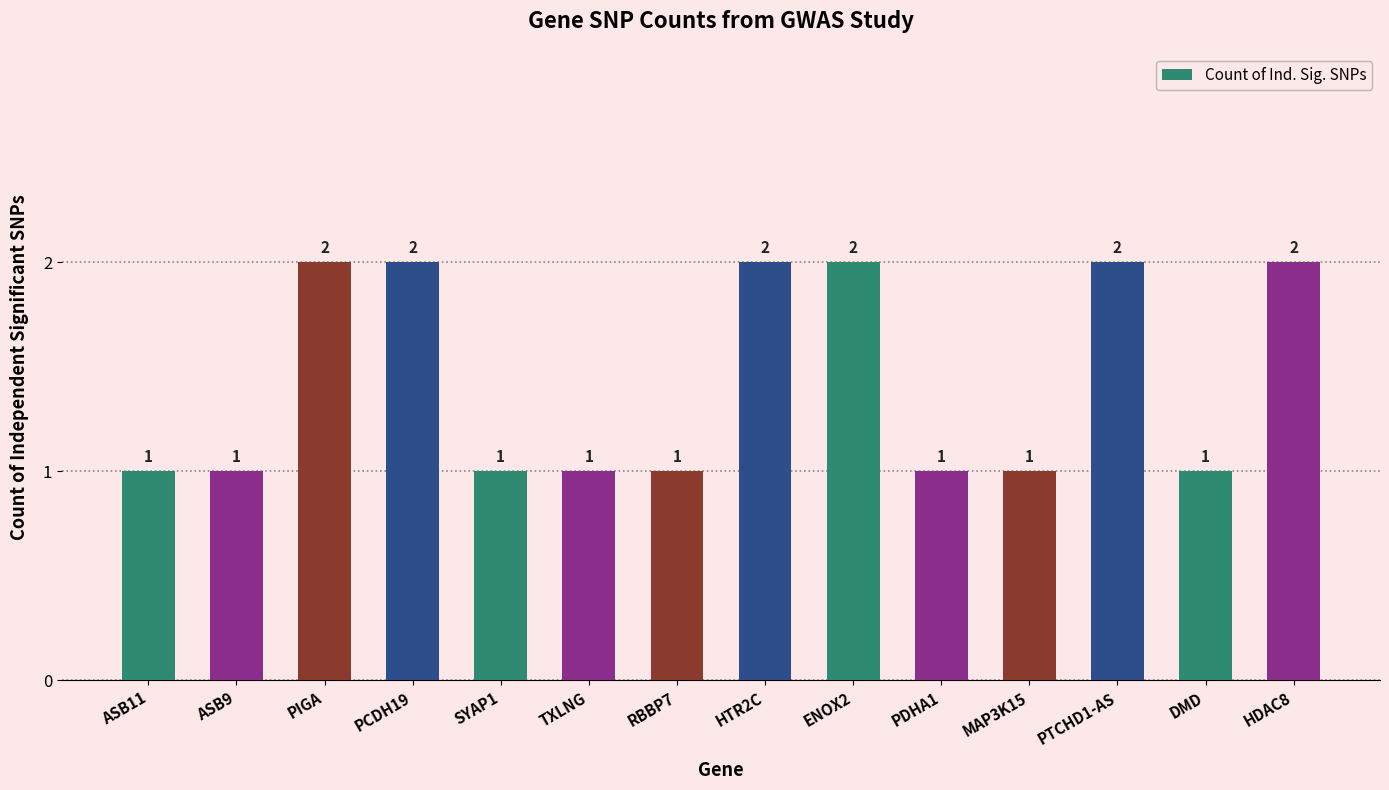

Which has a higher value, PCDH19 or TXLNG?

PCDH19